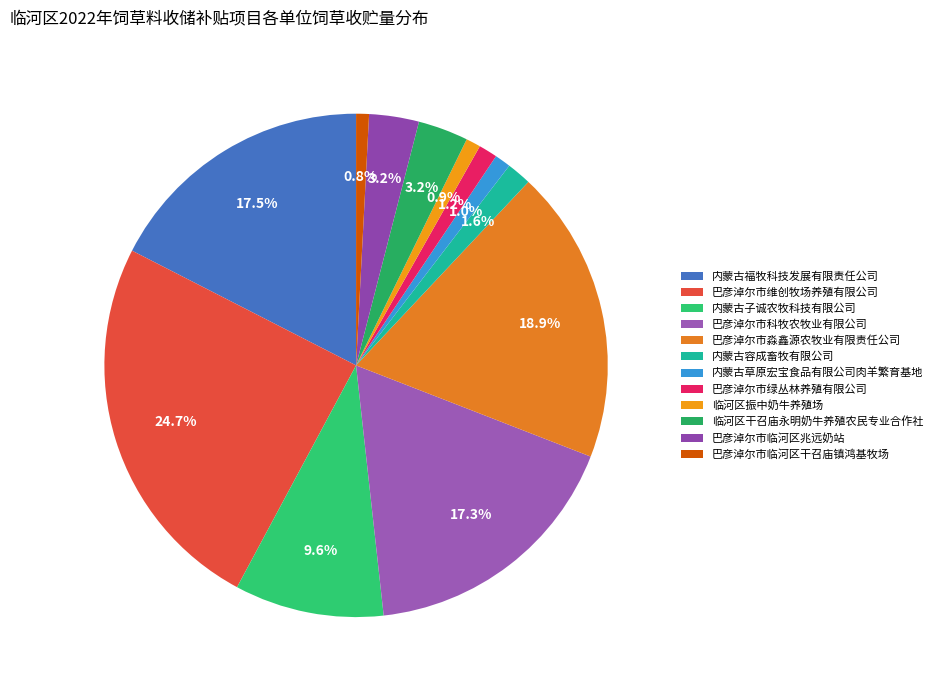

To the nearest percent, what portion does 临河区振中奶牛养殖场 represent?

1%